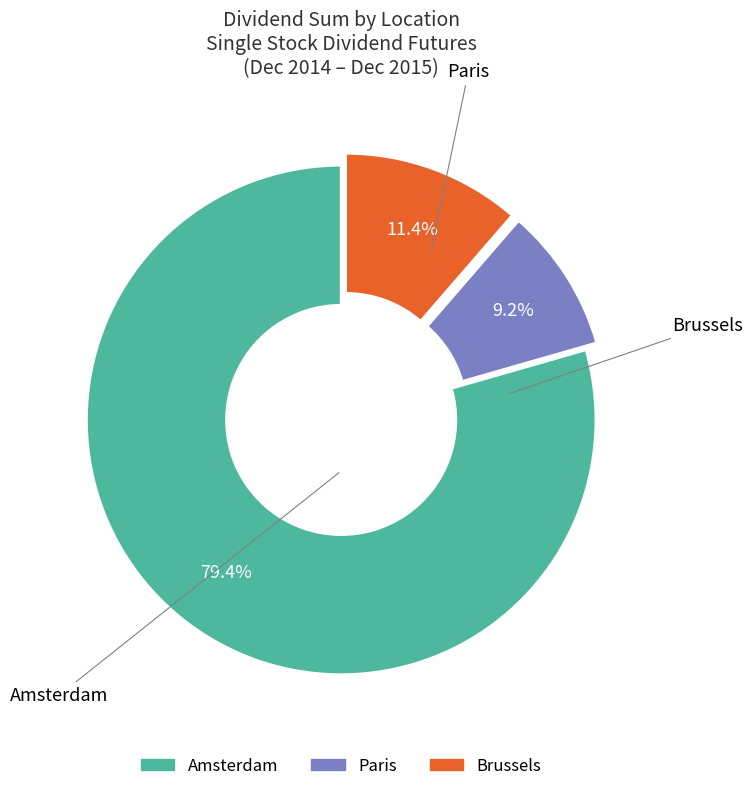

Is there a majority slice in this chart?

Yes